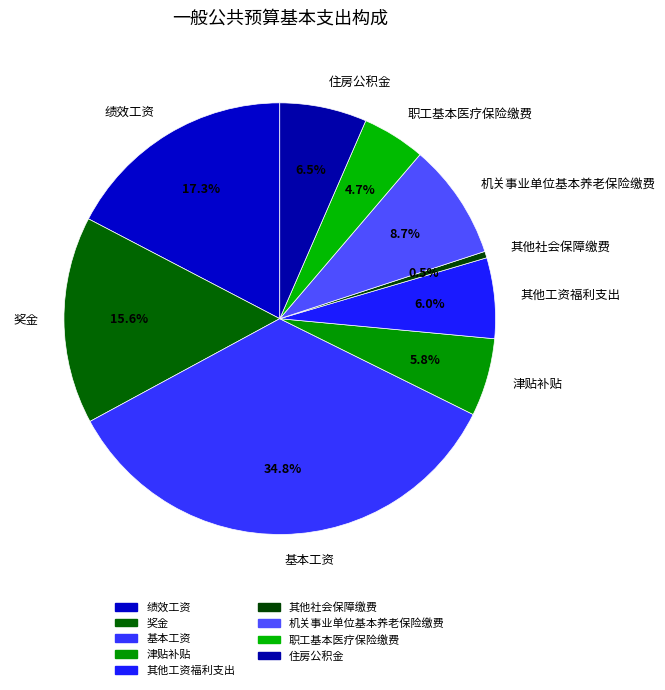

To the nearest percent, what portion does 基本工资 represent?

35%